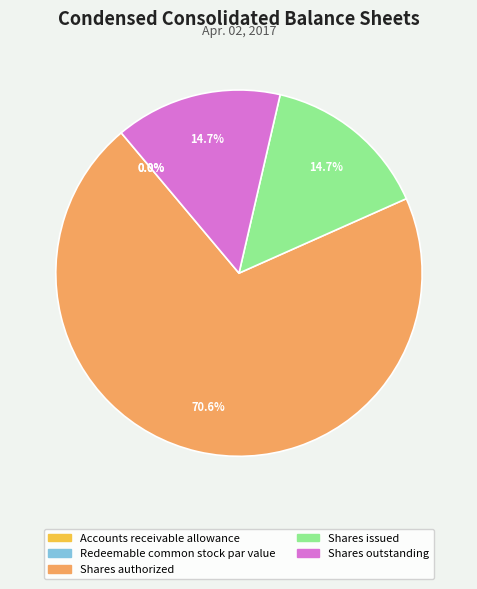

Which category has the biggest portion of the pie?

Shares authorized